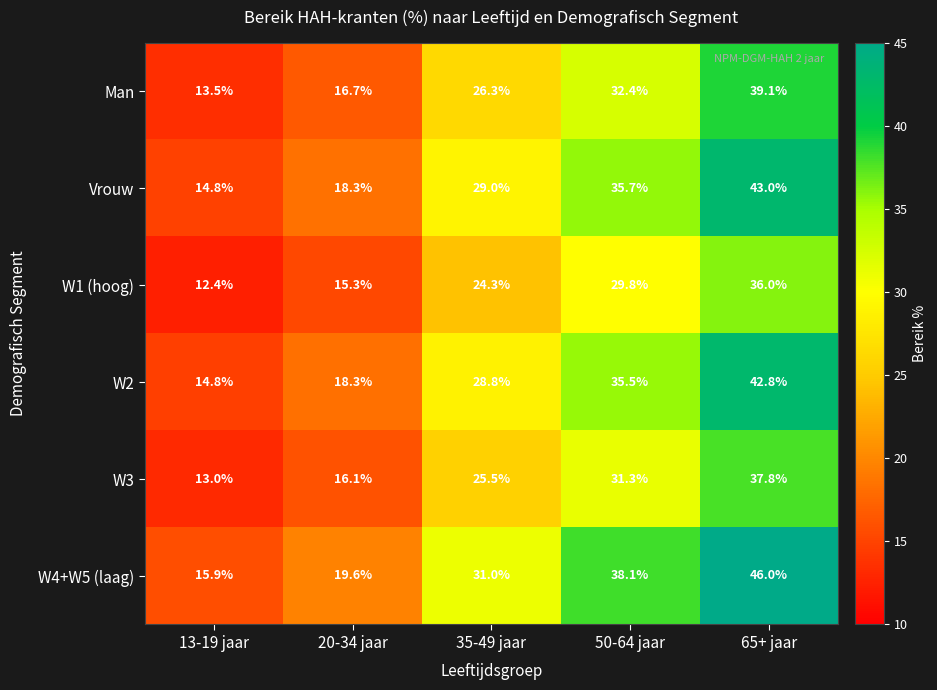

The value of Vrouw at 20-34 jaar is 5.1. True or false?

False